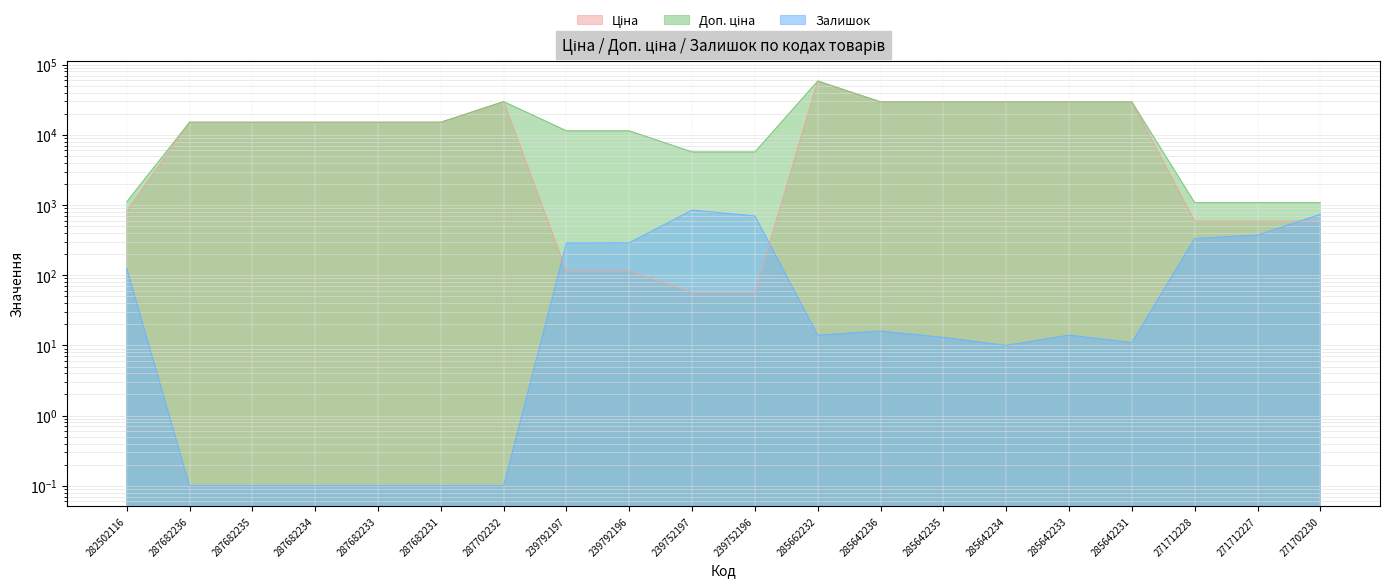

How many data points in Залишок are above 14?

9